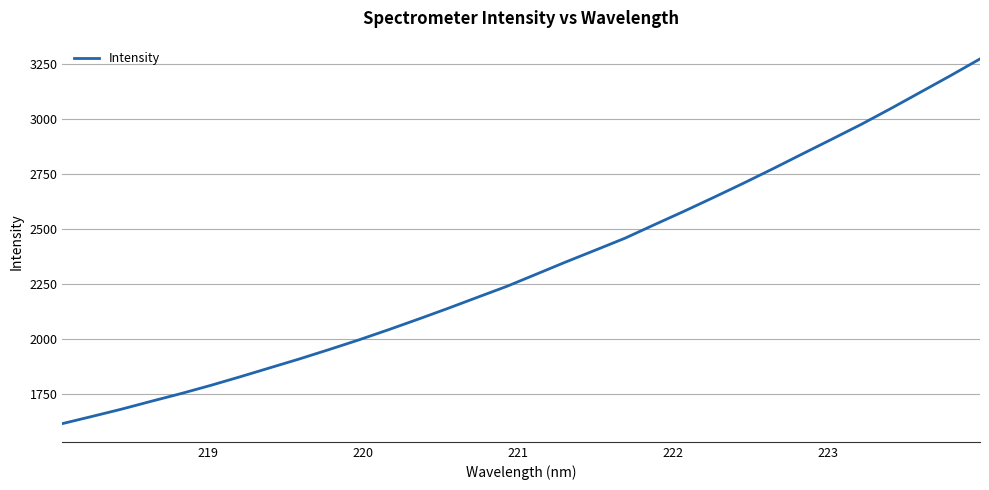

What is the minimum value shown in the chart?

1615.3